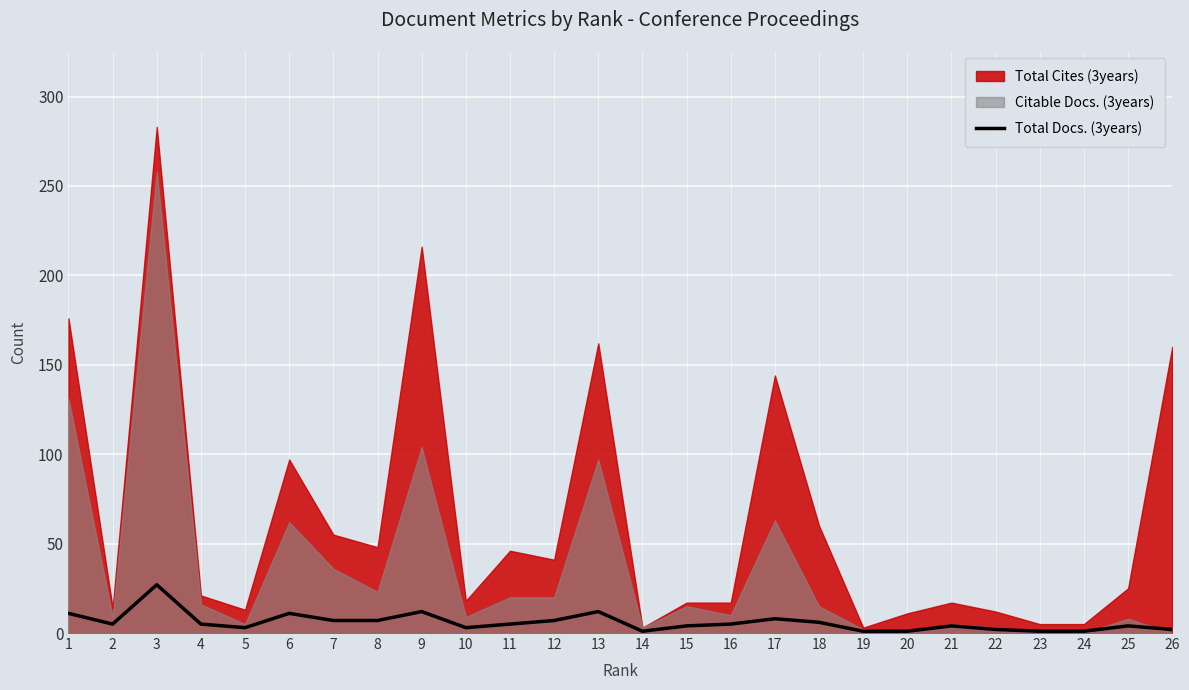

The value at 13 is 12. True or false?

True